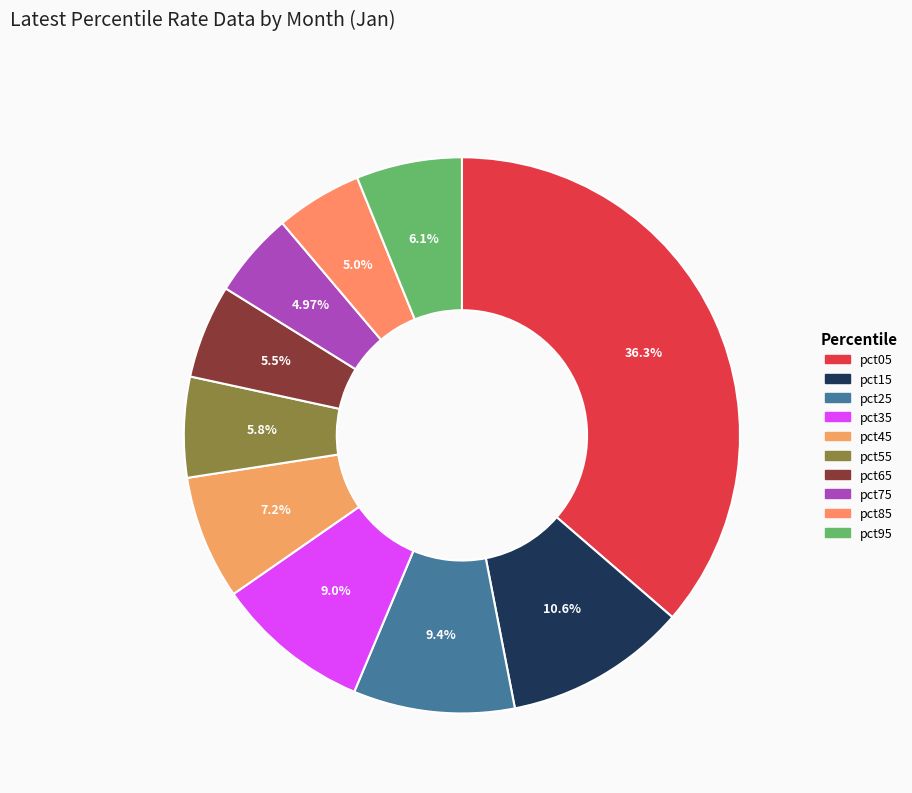

Combined, do pct65 and pct85 account for over 50%?

No